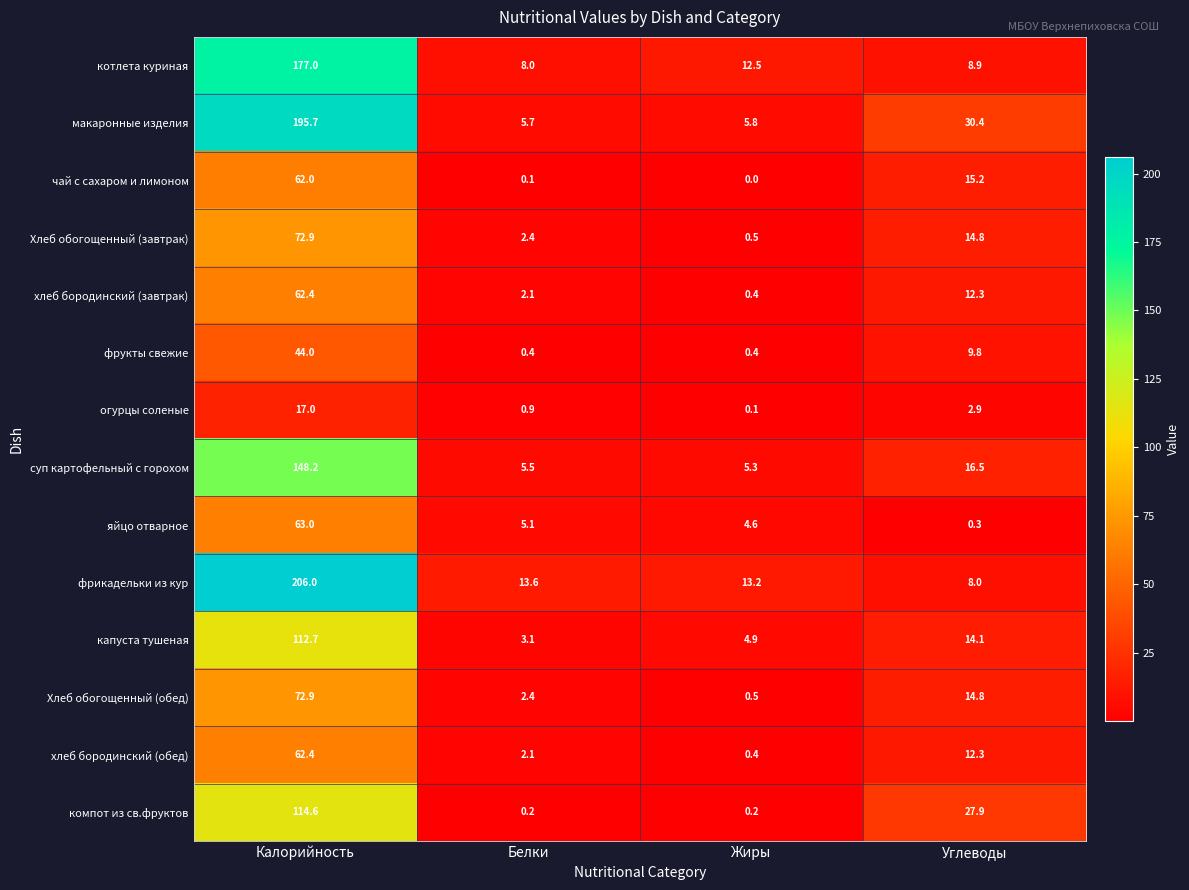

At which category is the sum across all series the highest?

Калорийность